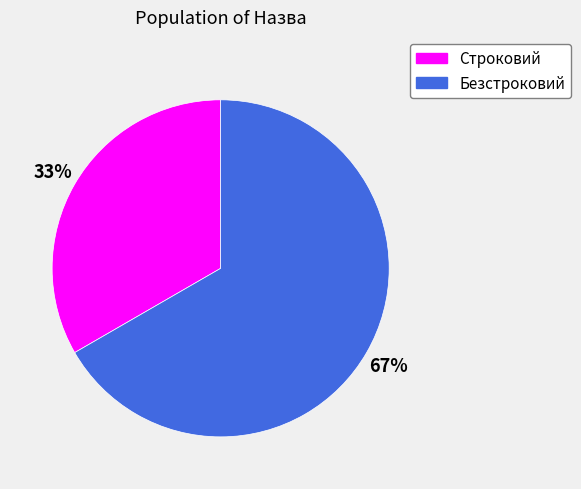

Which category has the biggest portion of the pie?

Безстроковий